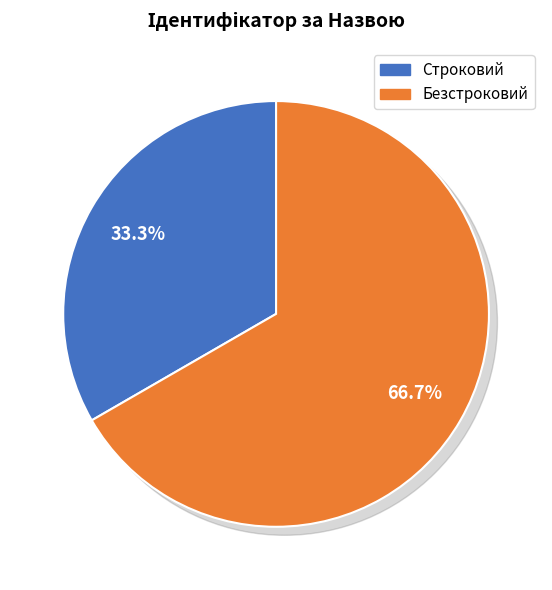

What is the largest slice in the pie chart?

Безстроковий